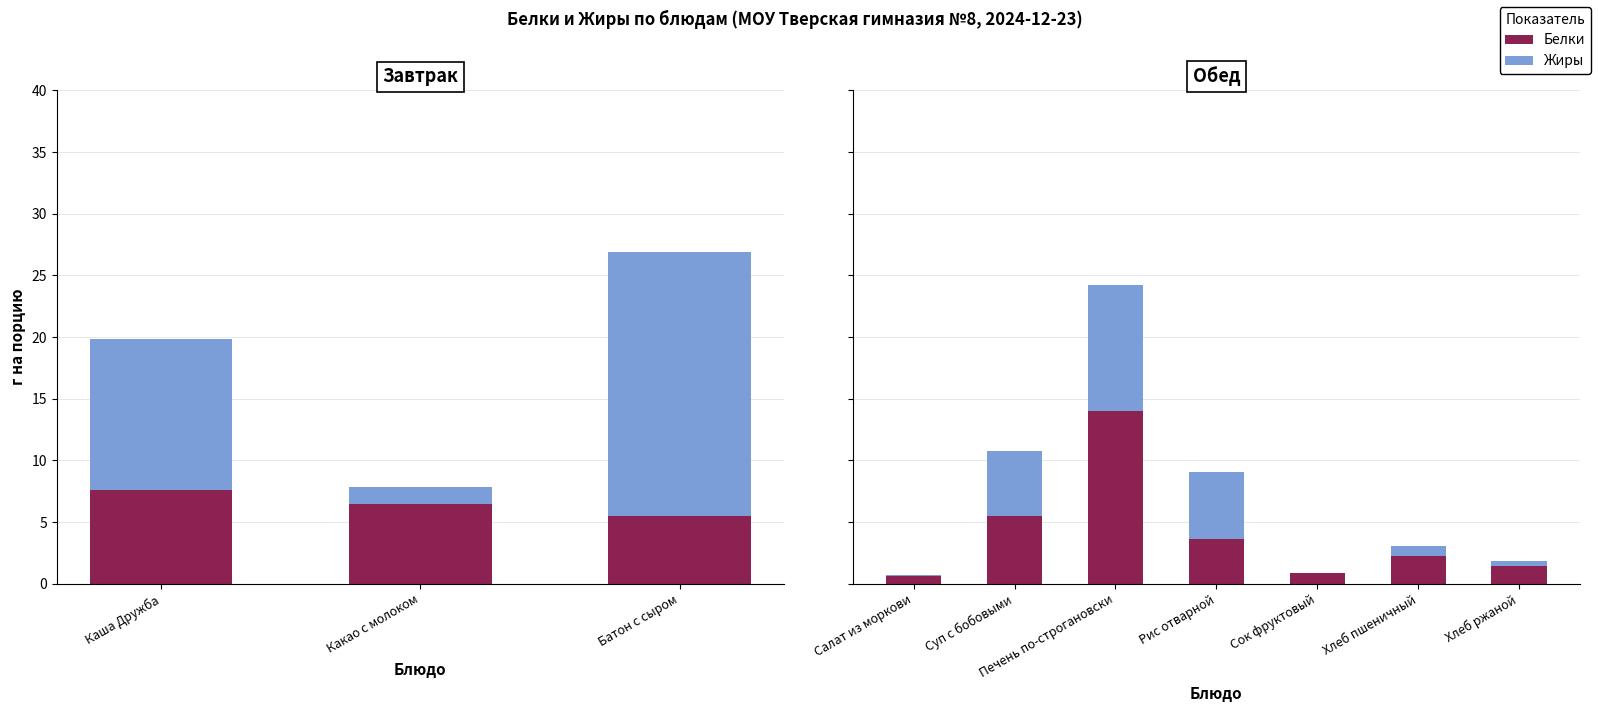

What is the value of the Жиры bar at the 7th from the left?

0.5